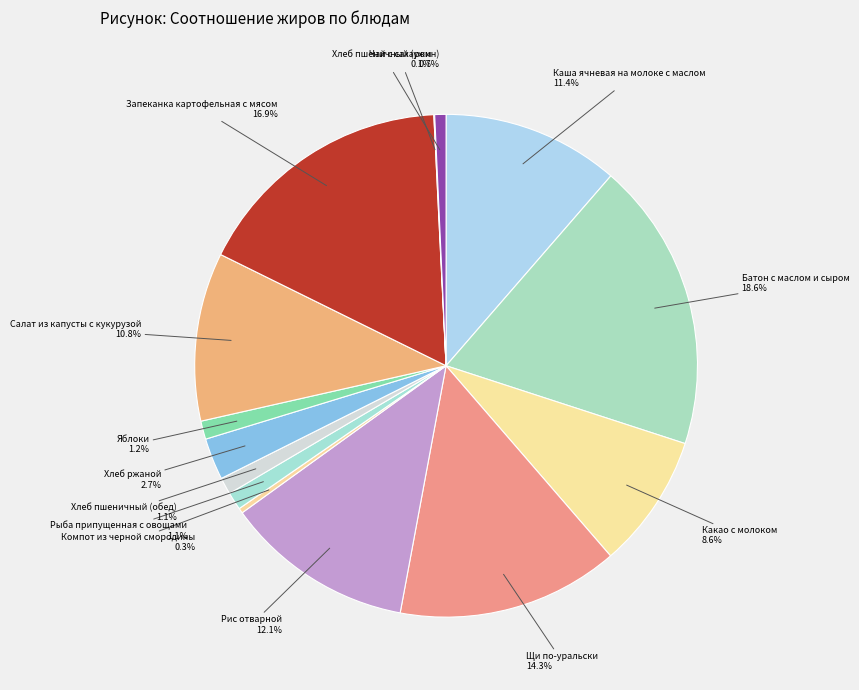

Is it true that Каша ячневая на молоке с маслом is 24% of the pie?

False